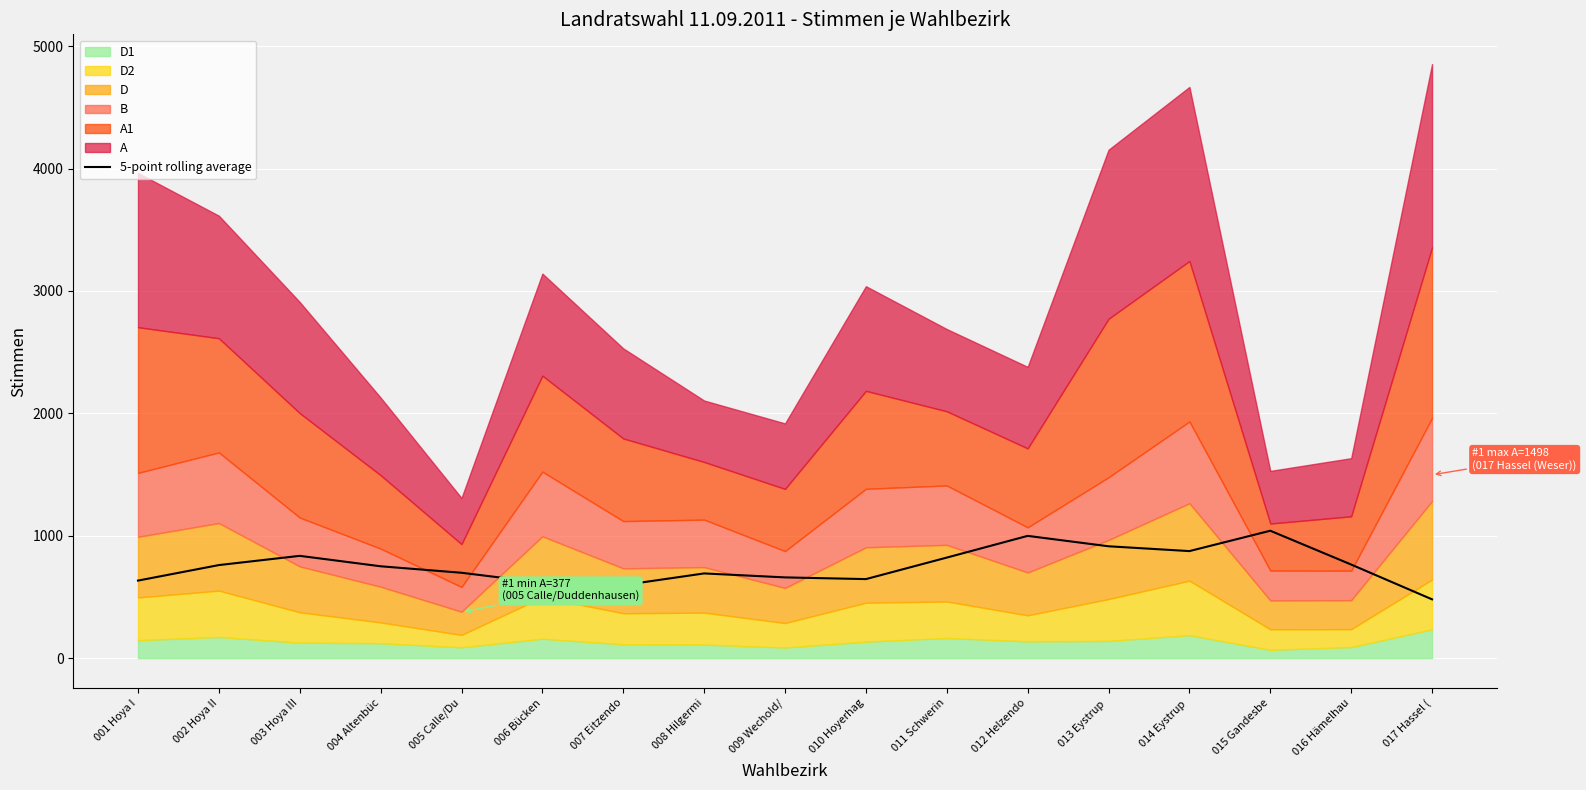

How many data points are less than 750?

8